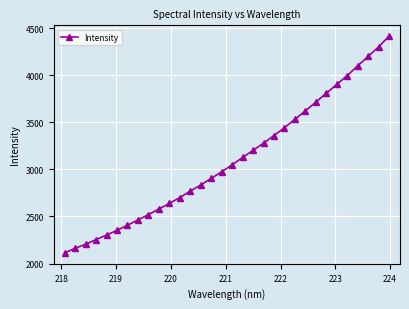

What is the value of the 20th point from the left?

3280.1